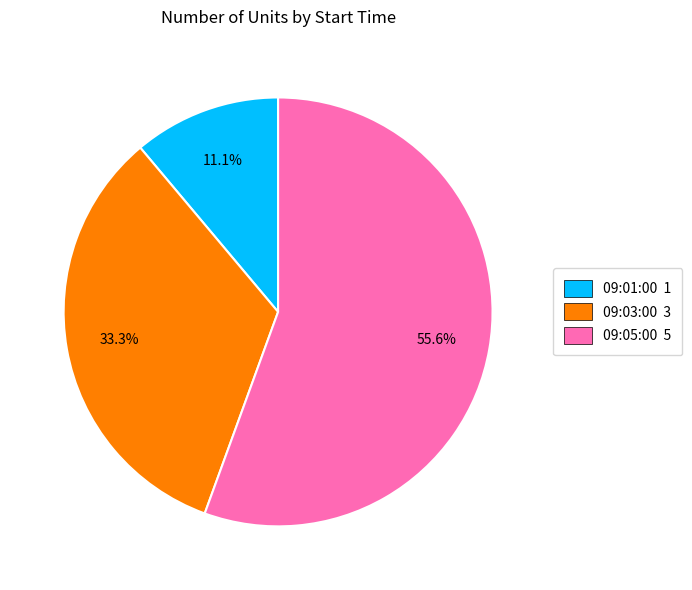

Count the number of slices in the pie.

3